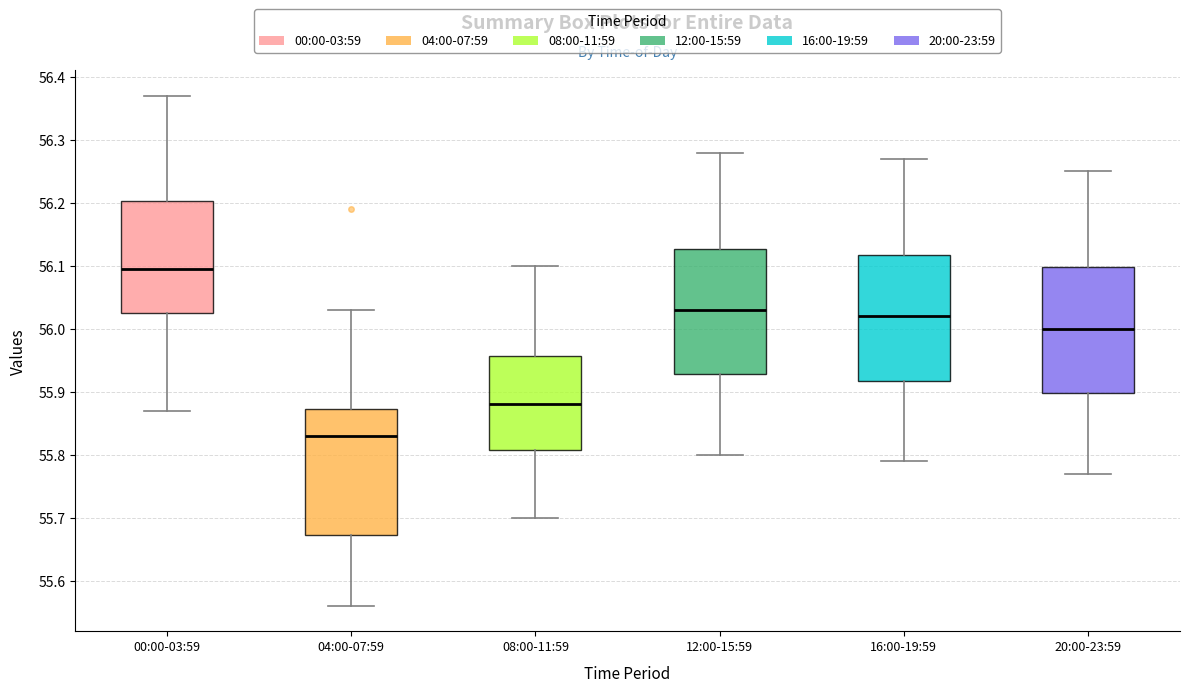

Reading left to right, read every box against the y-axis: the position of its median line, the range the box covers, and the ends of its whiskers. The values are not printed on the chart, so give them approximately, as read against the axis.

00:00-03:59: median 56.10, box 56.03 to 56.20, whiskers 55.87 to 56.37
04:00-07:59: median 55.83, box 55.67 to 55.87, whiskers 55.56 to 56.03
08:00-11:59: median 55.88, box 55.81 to 55.96, whiskers 55.70 to 56.10
12:00-15:59: median 56.03, box 55.93 to 56.13, whiskers 55.80 to 56.28
16:00-19:59: median 56.02, box 55.92 to 56.12, whiskers 55.79 to 56.27
20:00-23:59: median 56.00, box 55.90 to 56.10, whiskers 55.77 to 56.25